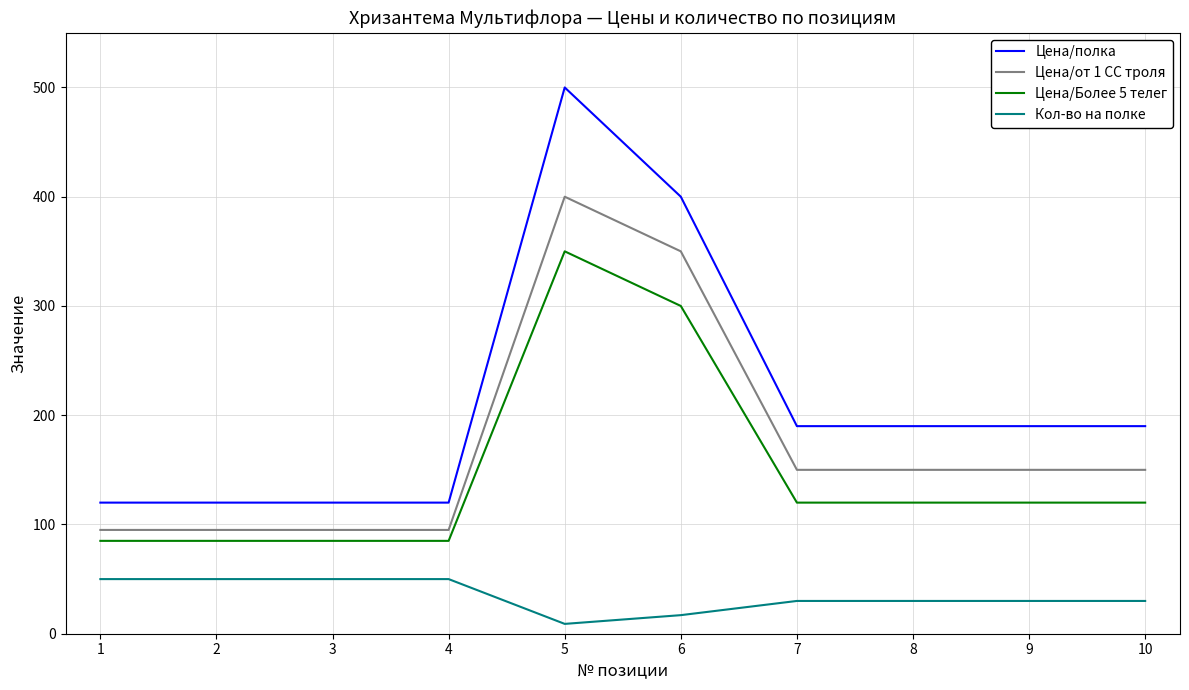

Is it true that Цена/от 1 СС троля equals 95 at 4?

True